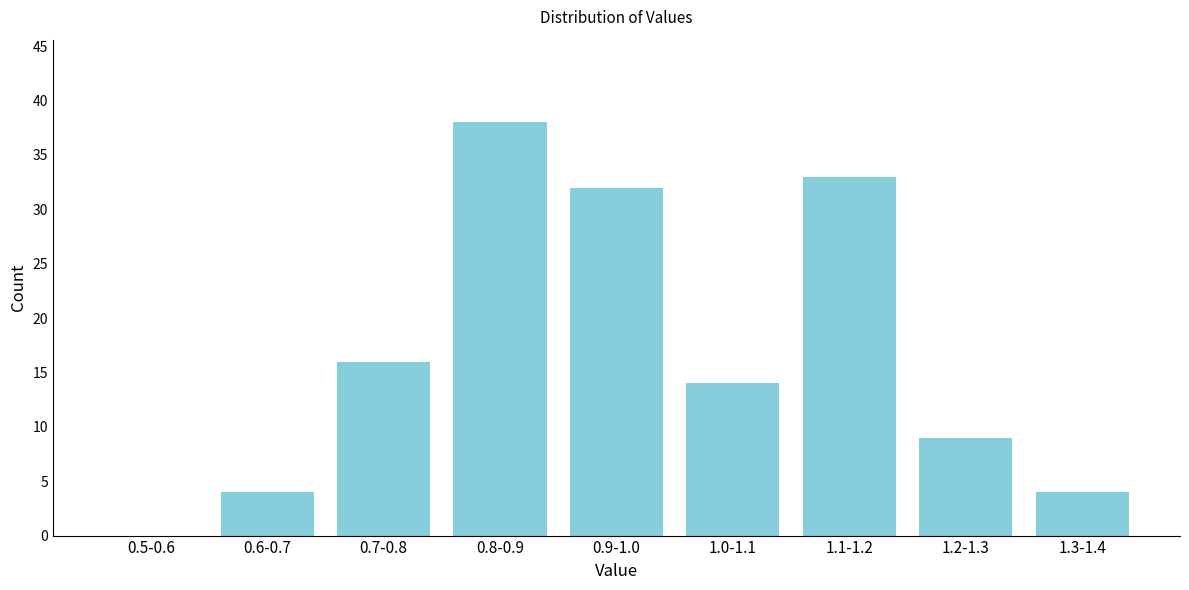

Reading left to right, extract all data points from this chart.

0.5-0.6=0	0.6-0.7=4	0.7-0.8=16	0.8-0.9=38	0.9-1.0=32	1.0-1.1=14	1.1-1.2=33	1.2-1.3=9	1.3-1.4=4